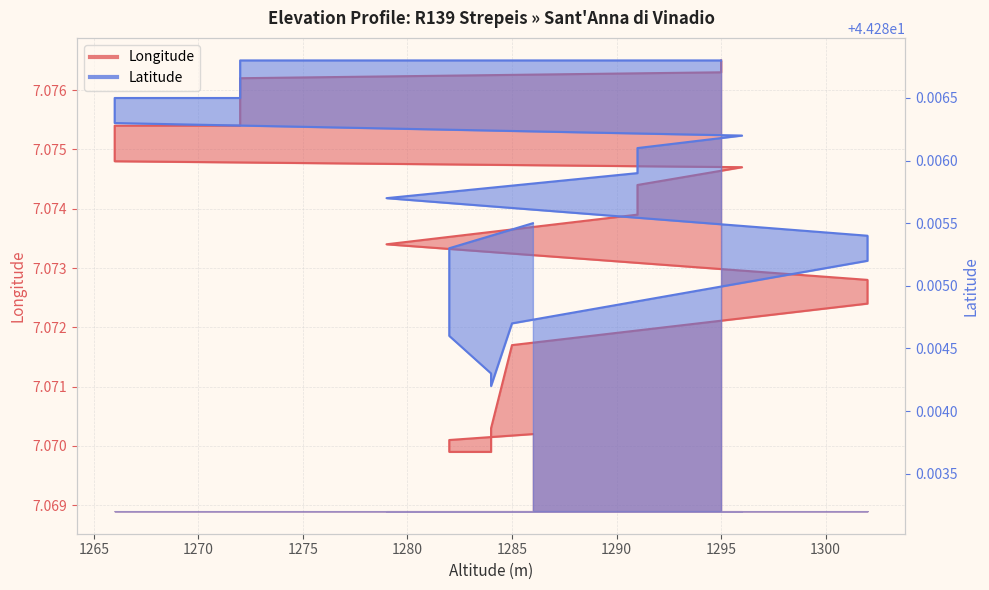

How many lines are shown in the chart?

2